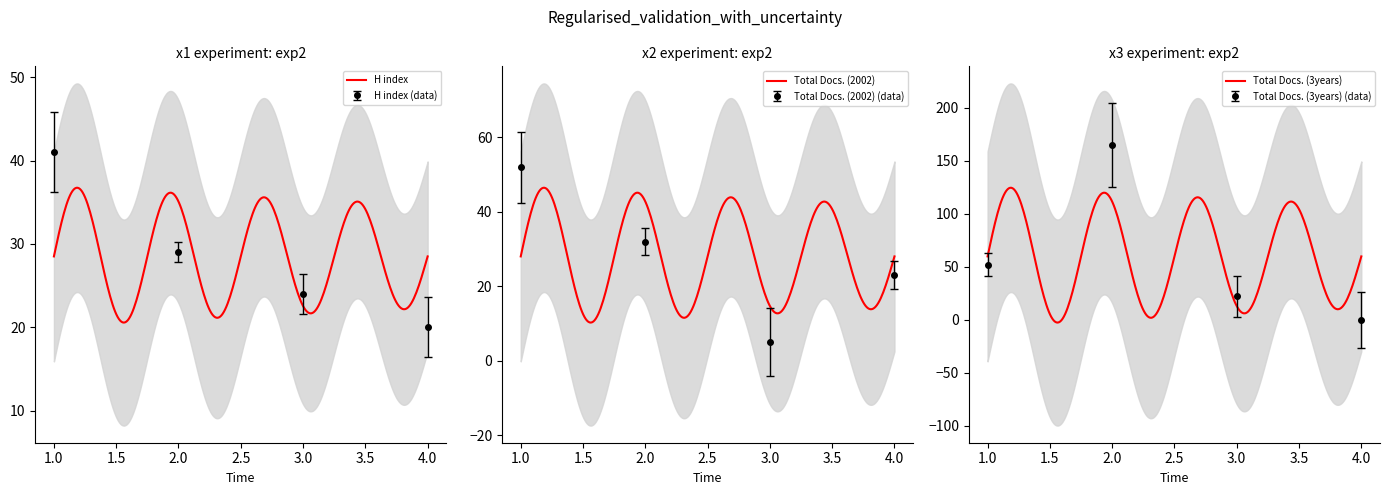

Which has a higher value, 2 or 1?

1